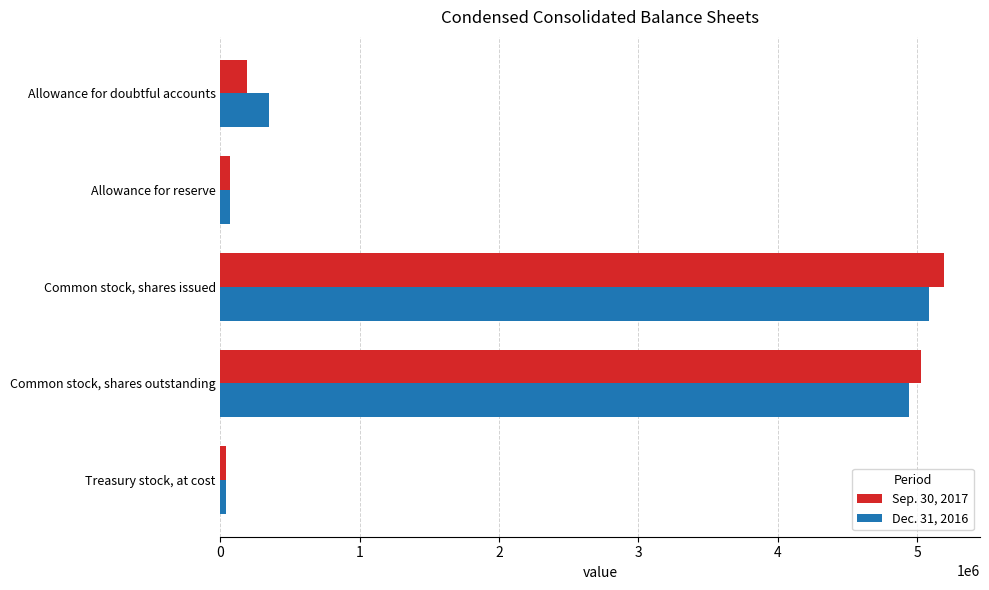

At how many categories does at least one series exceed 4158067?

2